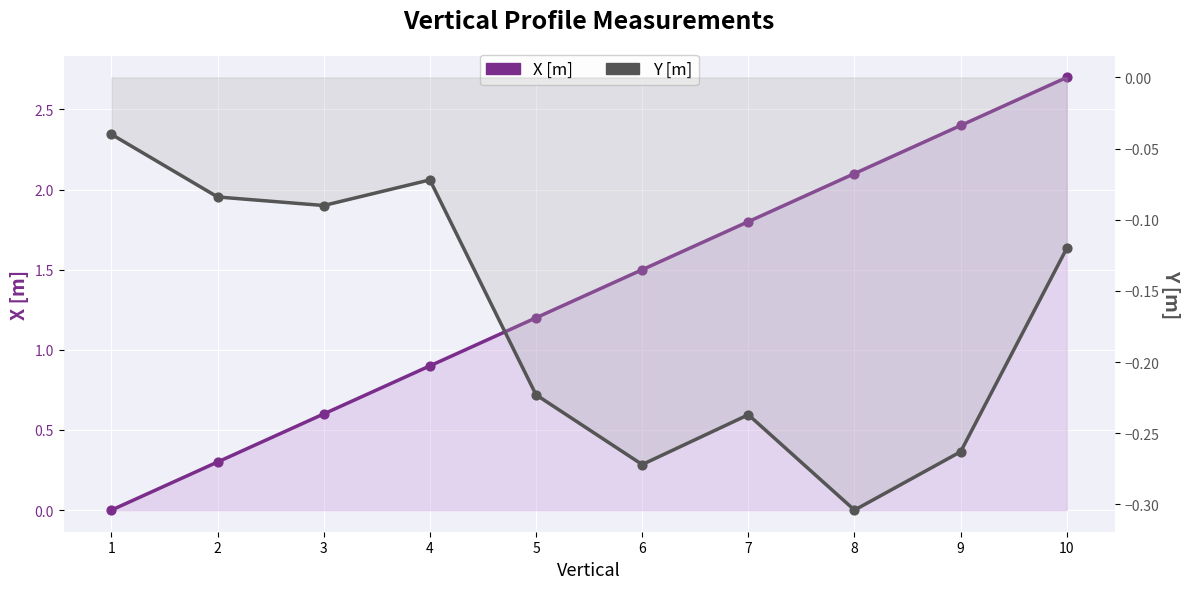

Which series has the largest Y range (max minus min)?

X [m]